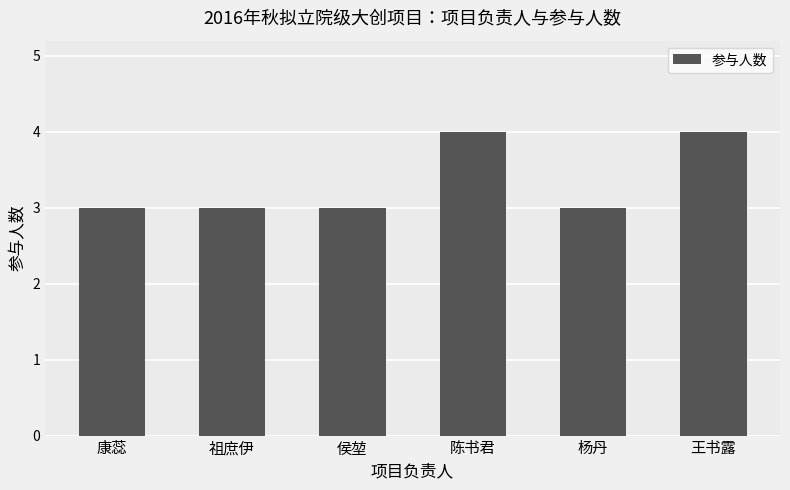

What is the change in value from 侯堃 to 王书露?

+1